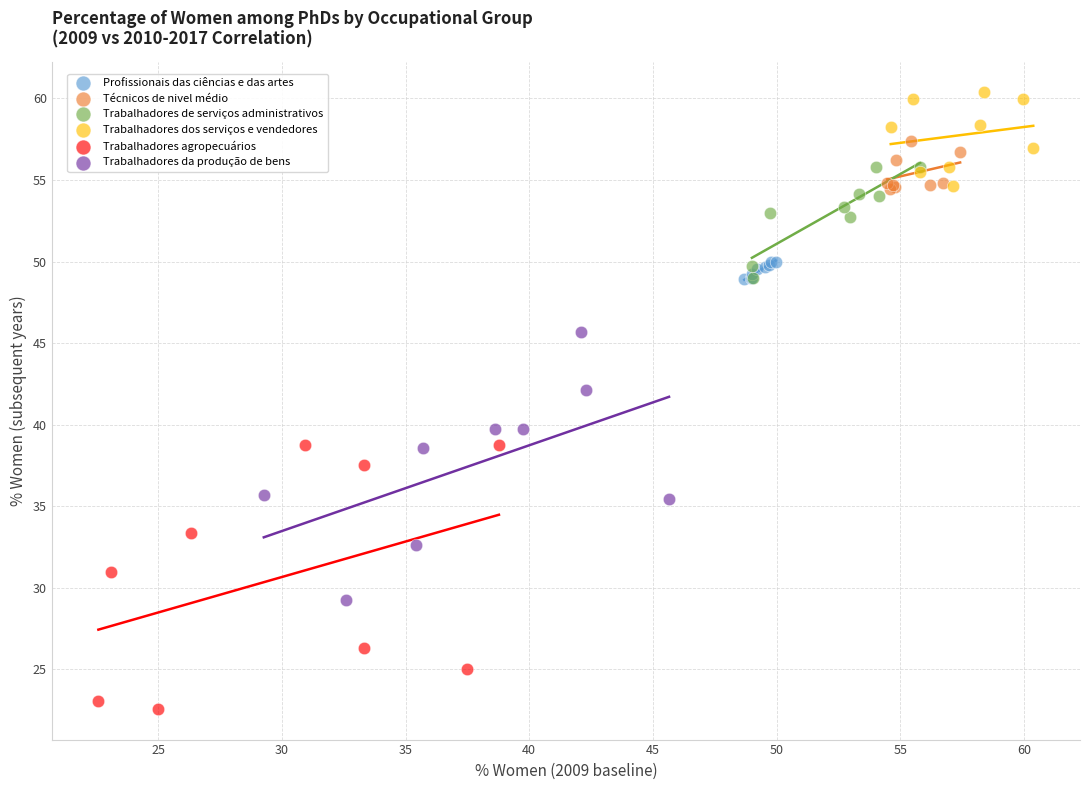

Which series reaches the maximum Y coordinate?

Trabalhadores dos serviços e vendedores